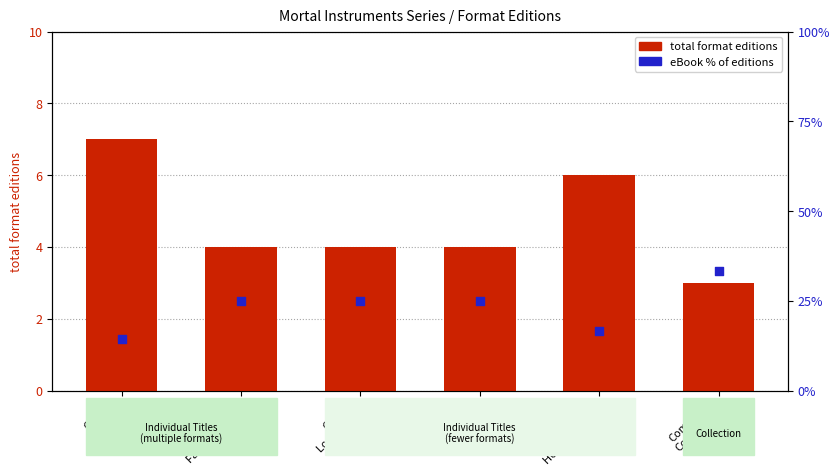

What is the total value across all series at City of
Bones?

21.3